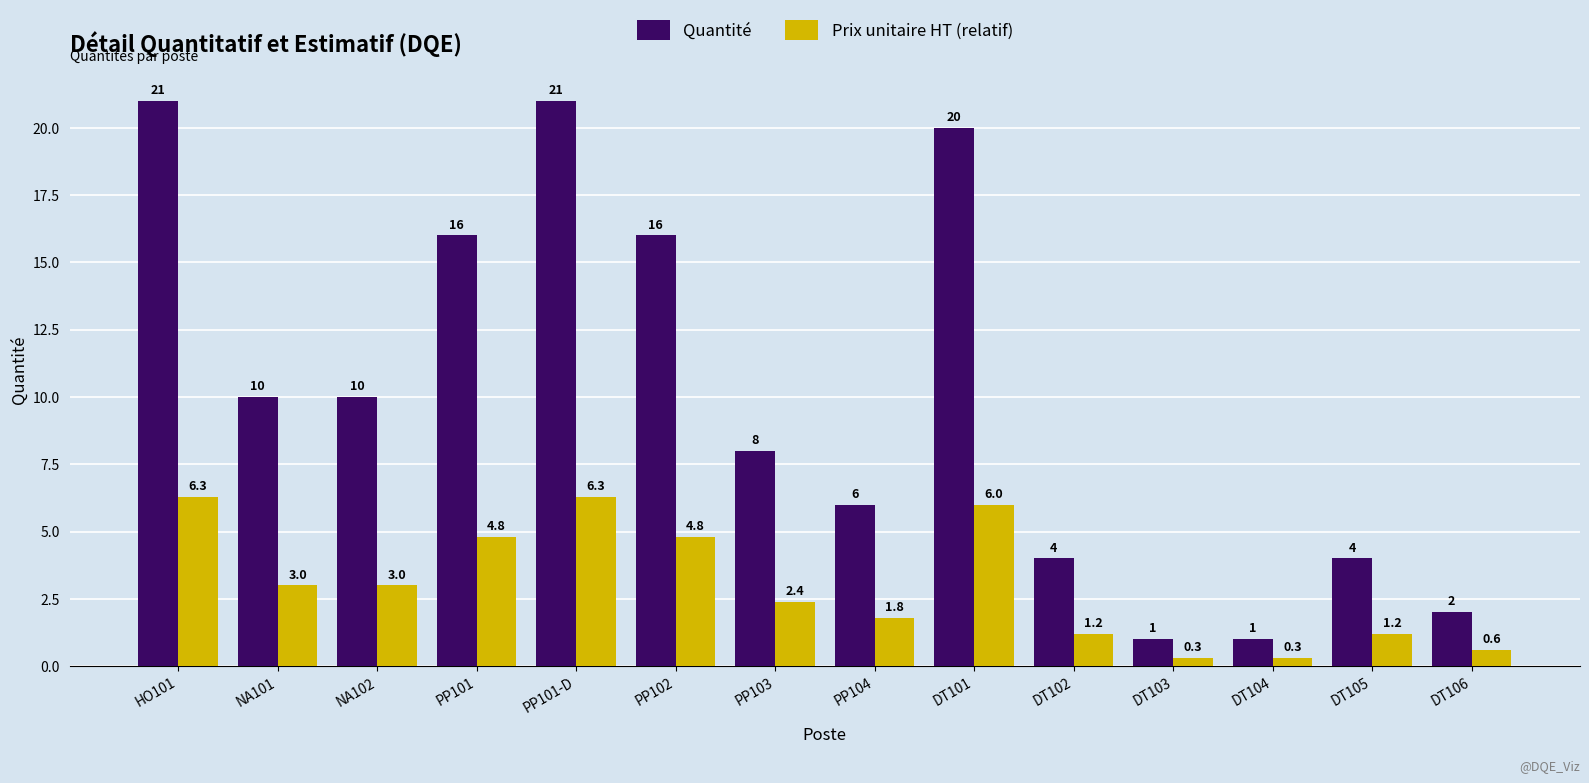

Reading left to right, extract all data points from this chart.

Quantité: 21.0	10.0	10.0	16.0	21.0	16.0	8.0	6.0	20.0	4.0	1.0	1.0	4.0	2.0
Prix unitaire HT (relatif): 6.3	3.0	3.0	4.8	6.3	4.8	2.4	1.8	6.0	1.2	0.3	0.3	1.2	0.6